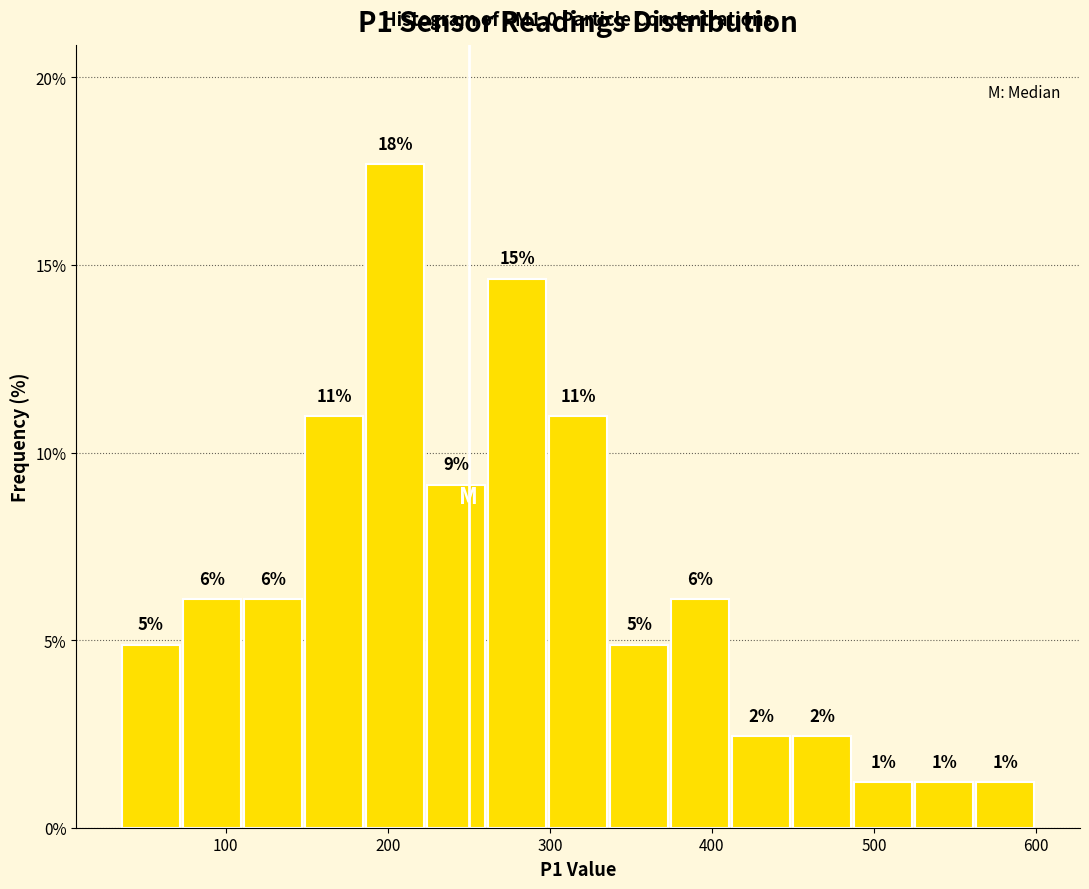

Read against the x-axis, roughly where is the centre of the tallest bar?

200